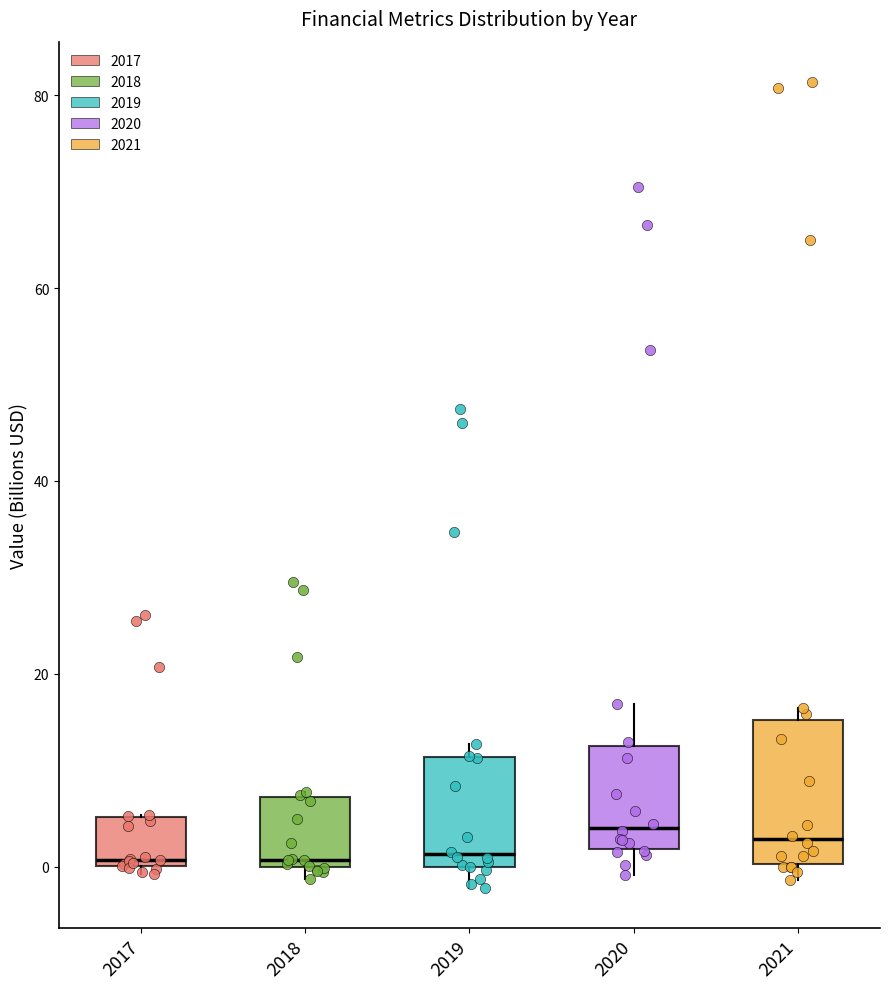

Comparing the boxes themselves (not the whiskers), which one is the tallest?

2021